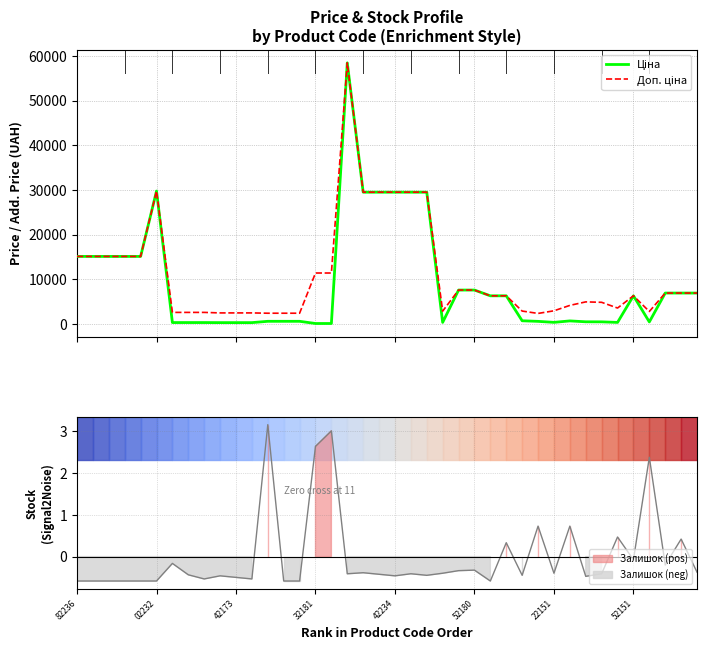

What is the sum of all Доп. ціна values?

442880.4